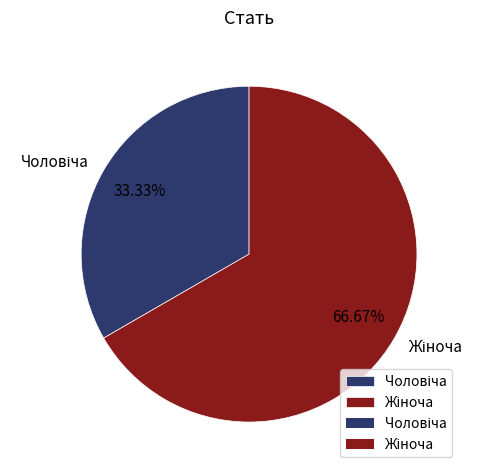

Does any single category account for the majority?

Yes